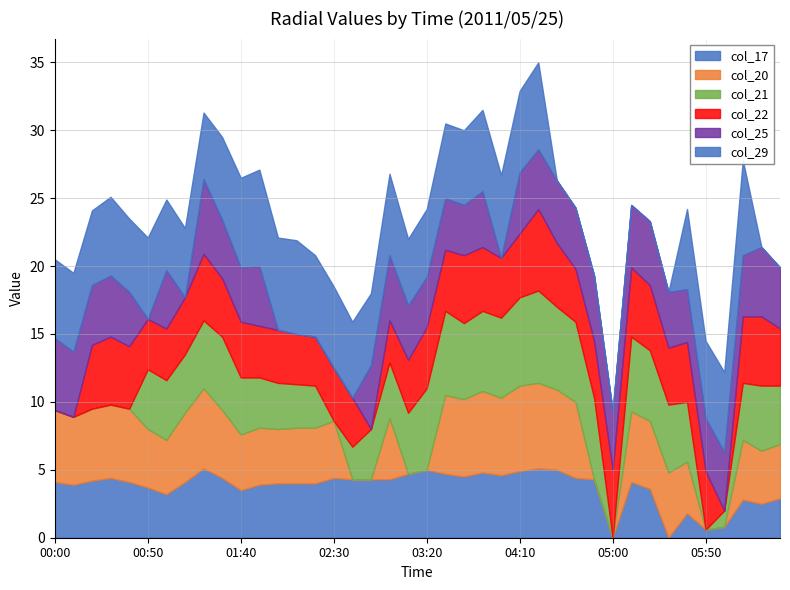

How many data points in col_25 are above 4?

24